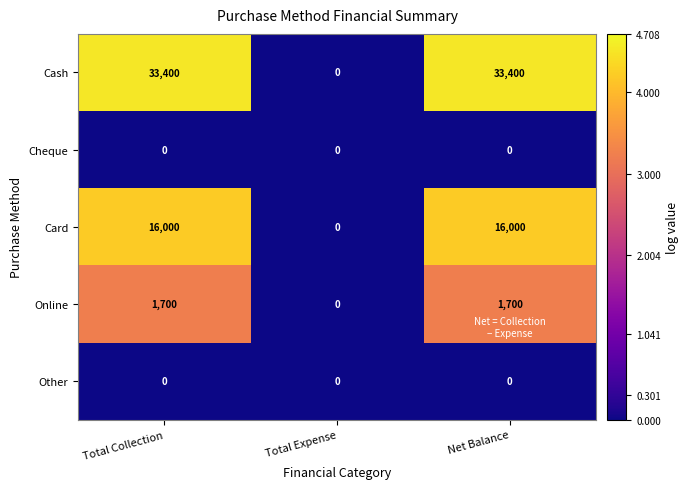

Which series changed the most between Total Expense and Net Balance?

Cash